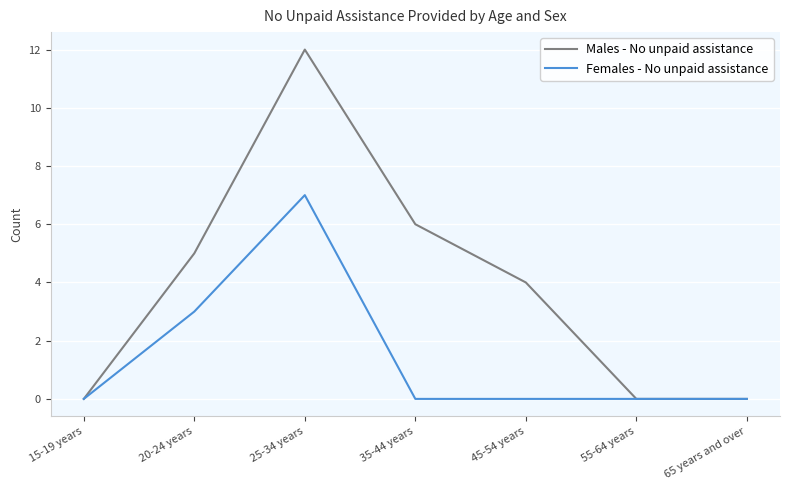

Rank the series by their average value, from lowest to highest.

Females - No unpaid assistance, Males - No unpaid assistance